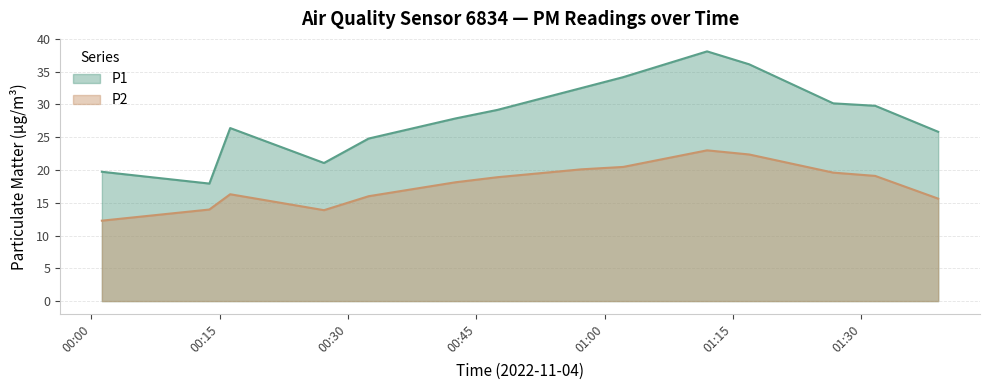

Where does the P1 series first go above 29?

00:47